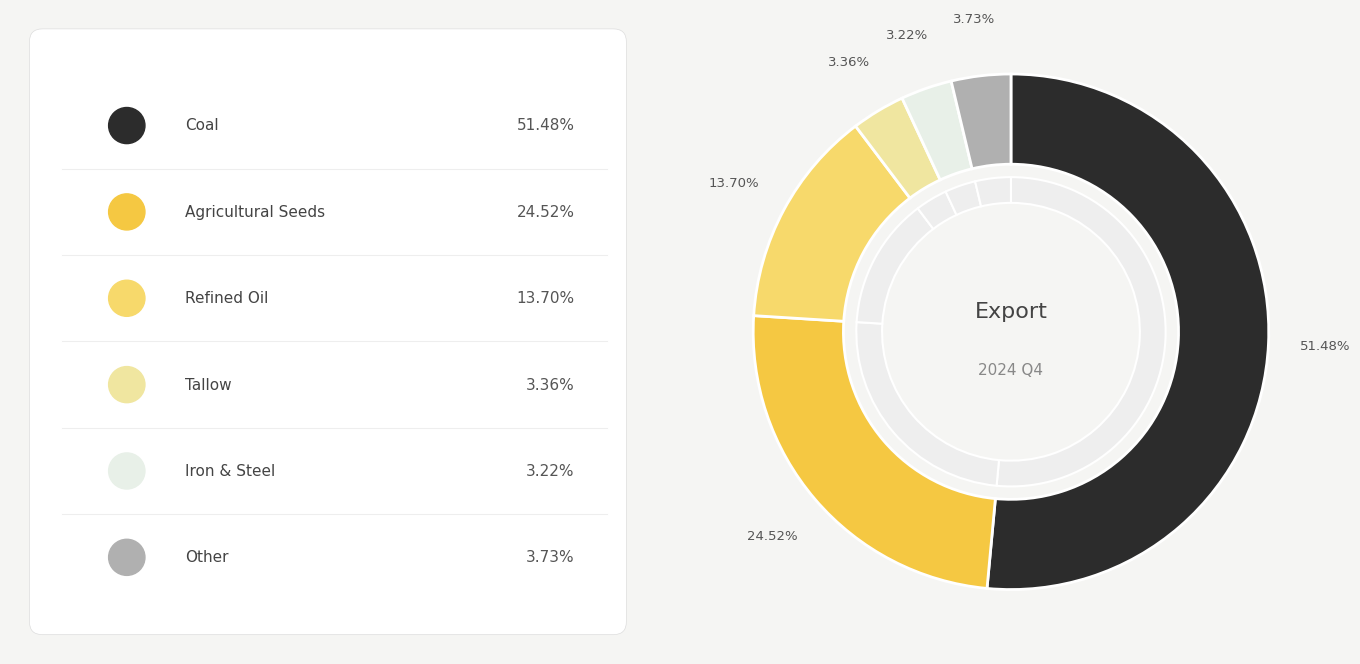

What percentage do Coal and Tallow together represent?

54.8%